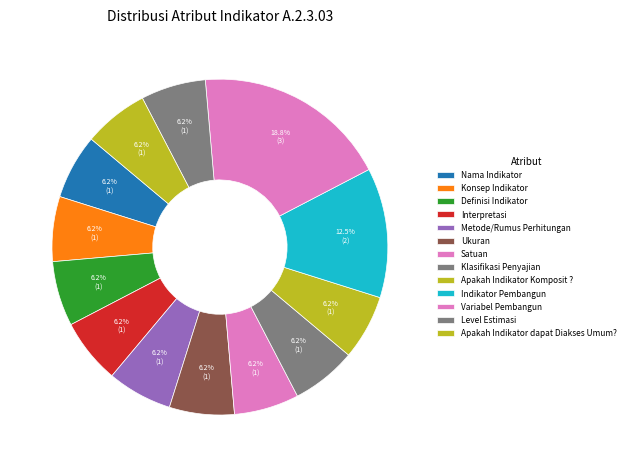

What is the total percentage of Apakah Indikator Komposit ? and Ukuran?

12.5%